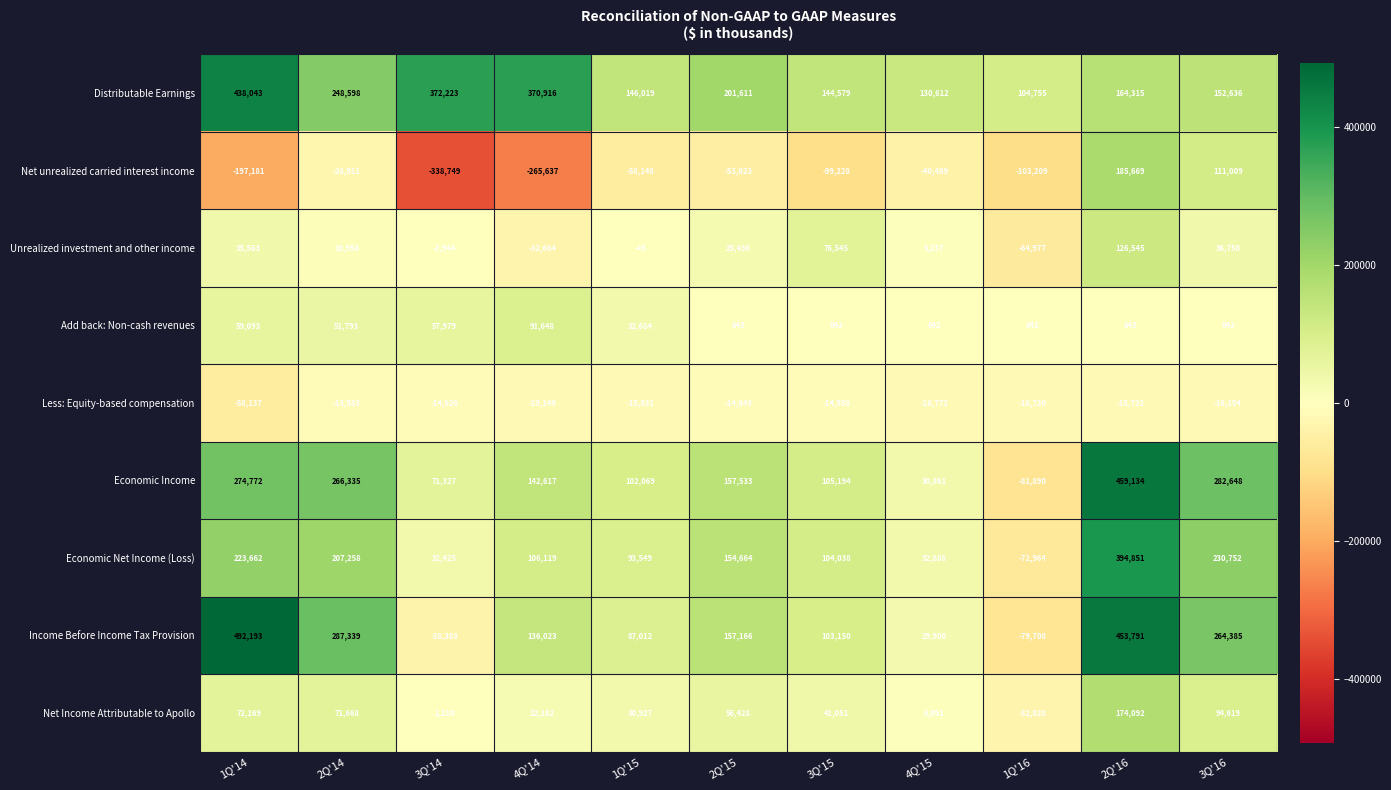

What is the difference between the maximum and second lowest values in the Net Income Attributable to Apollo series?

171882